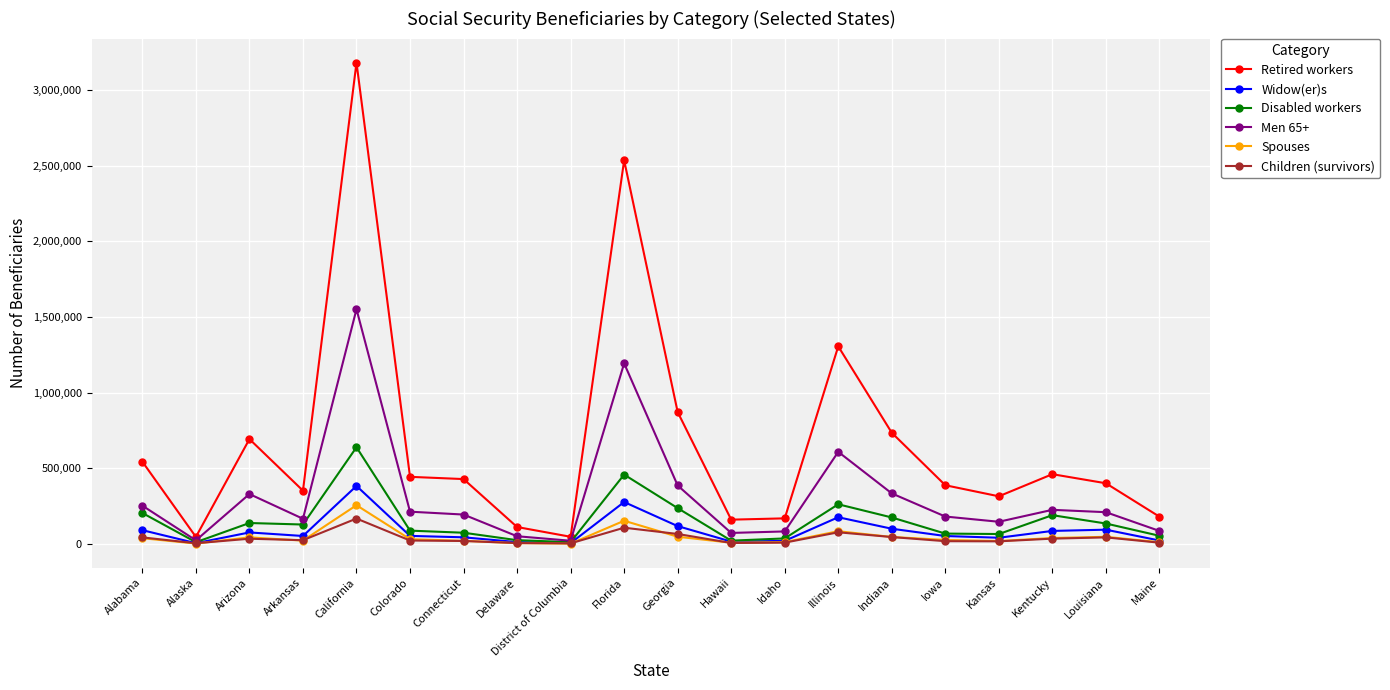

Is the value of Disabled workers at Florida greater than the value of Widow(er)s at Maine?

Yes